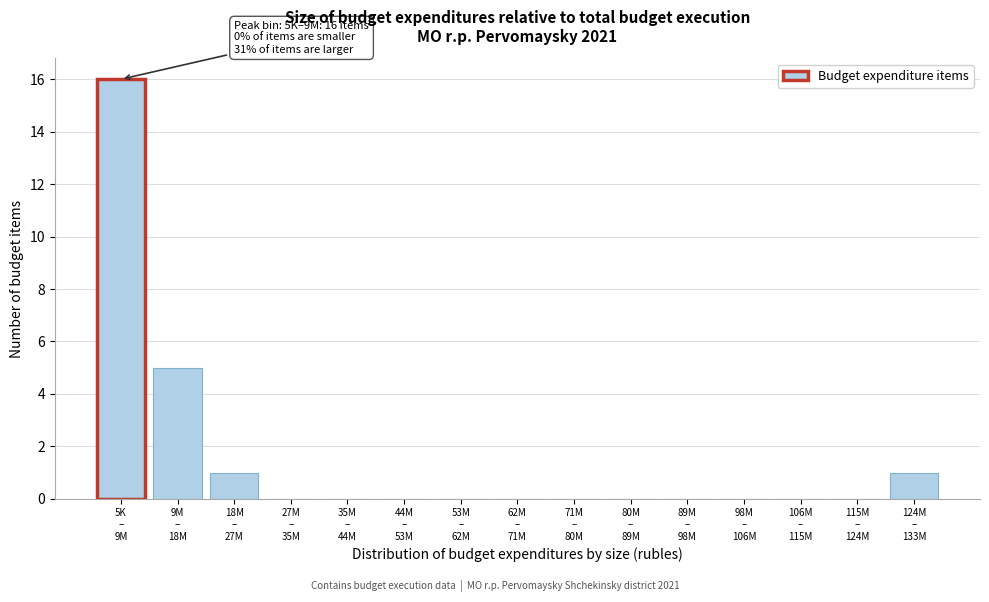

What is the greatest value displayed?

16